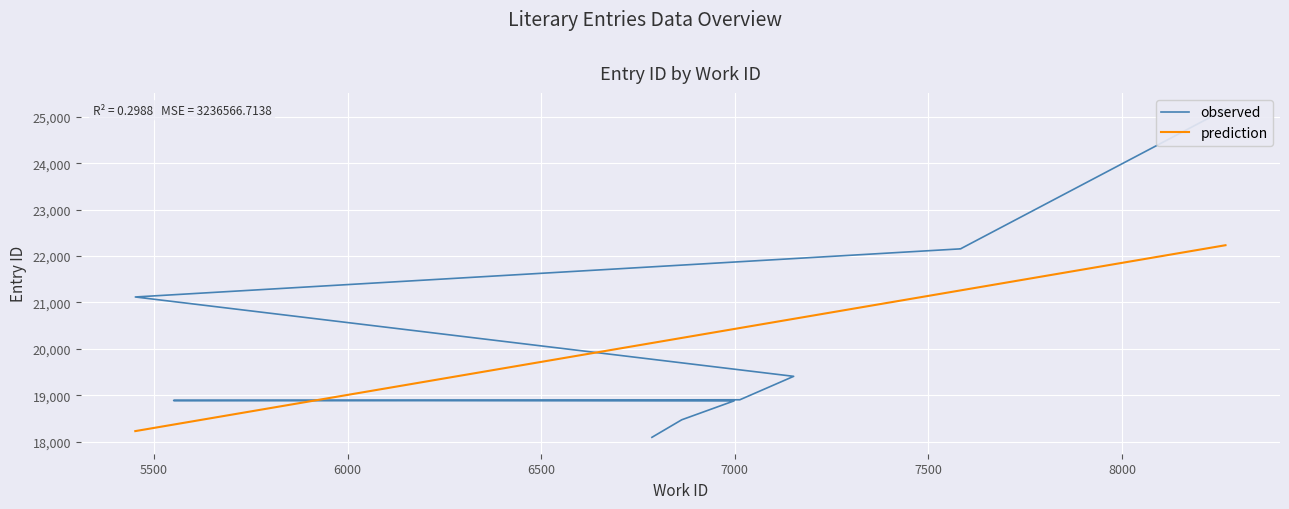

What is the greatest value displayed?

25162.0